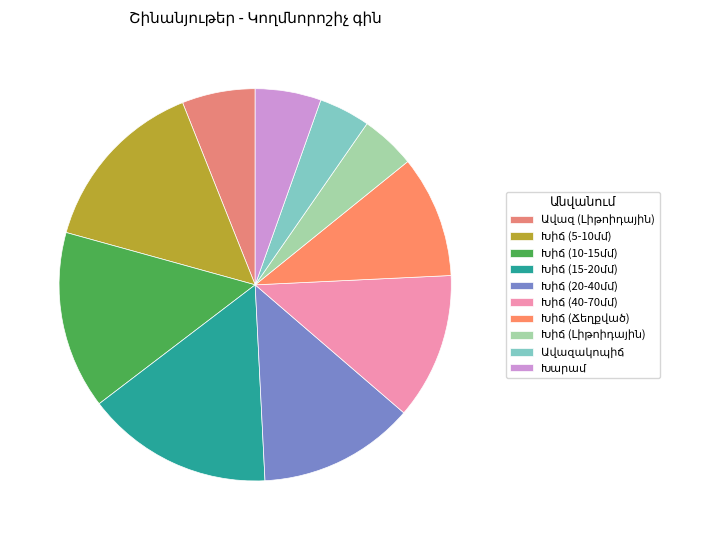

Is the sum of Խիճ (15-20մմ) and Խիճ (Ճեղքված) greater than half?

No